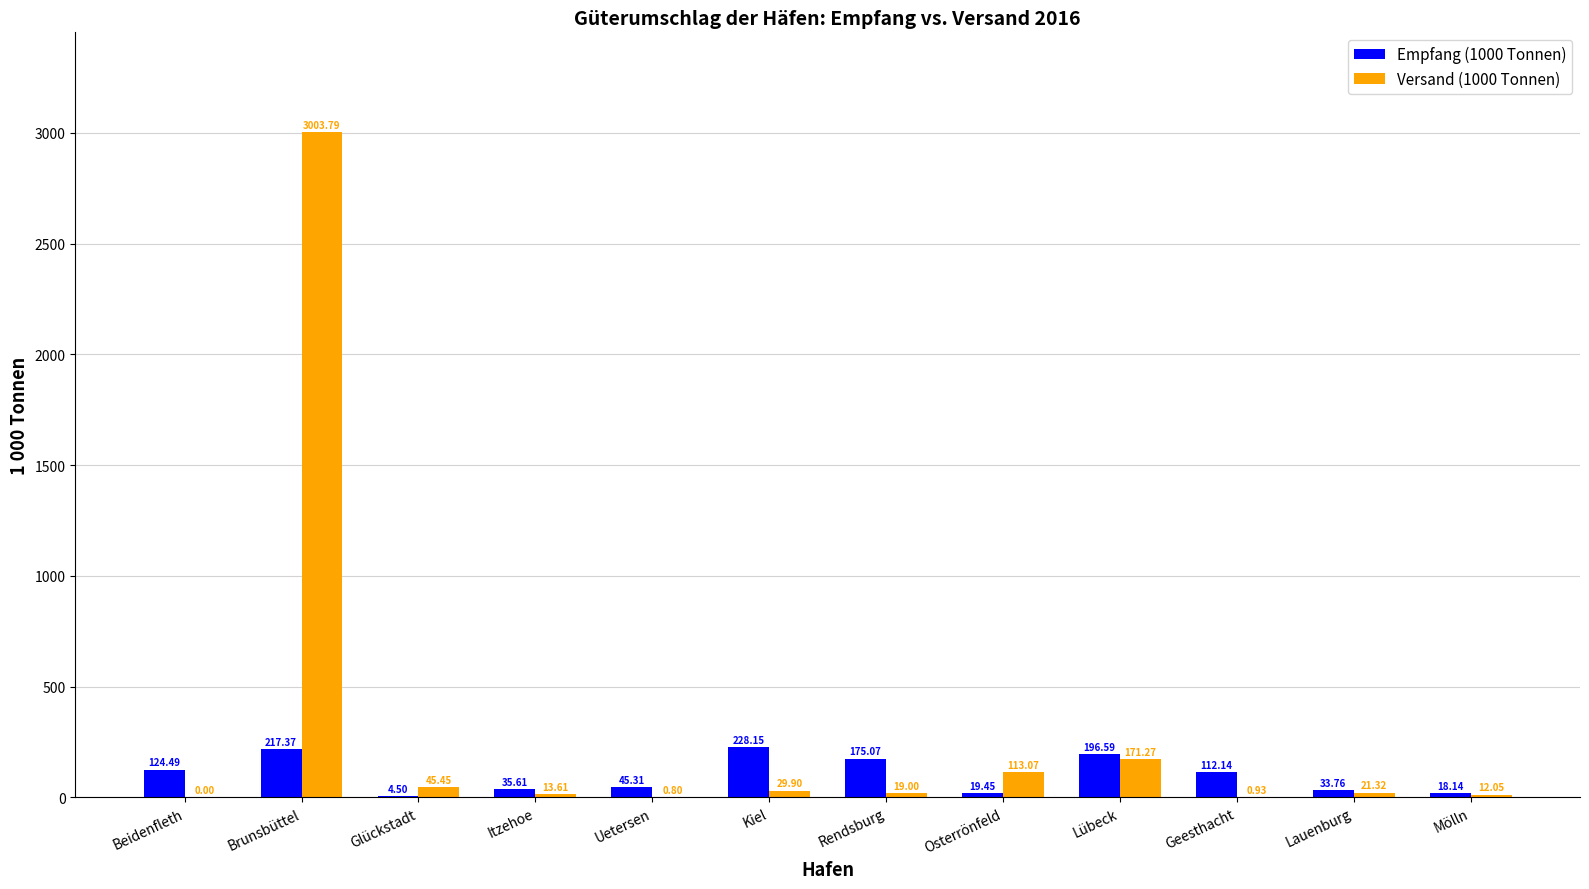

How many positive values does the Versand (1000 Tonnen) series have?

11